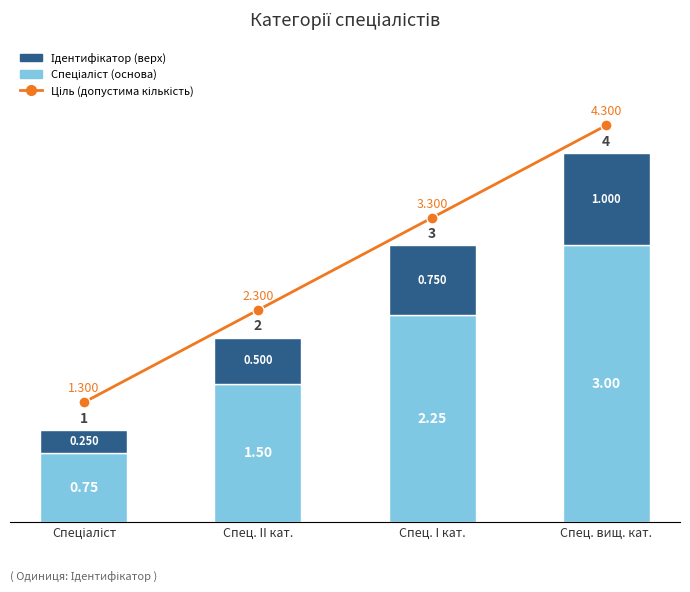

What is the value of the Ідентифікатор (верх) bar at the 3rd from the left?

0.8